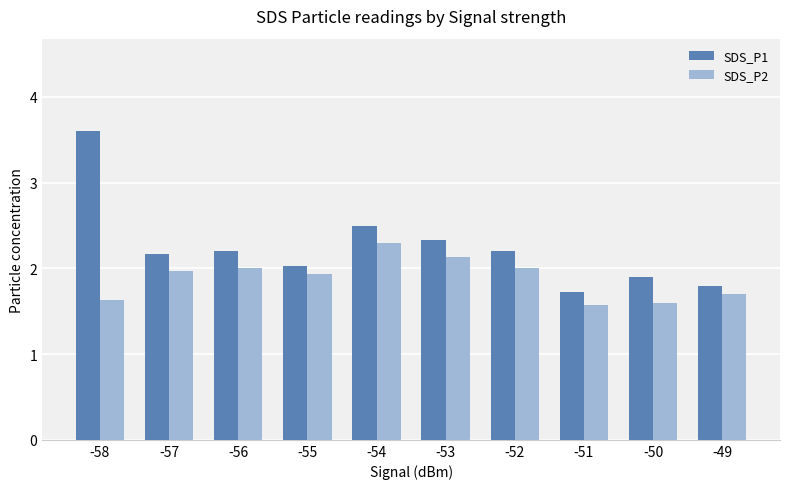

List the series in order of their peak value, highest first.

SDS_P1, SDS_P2